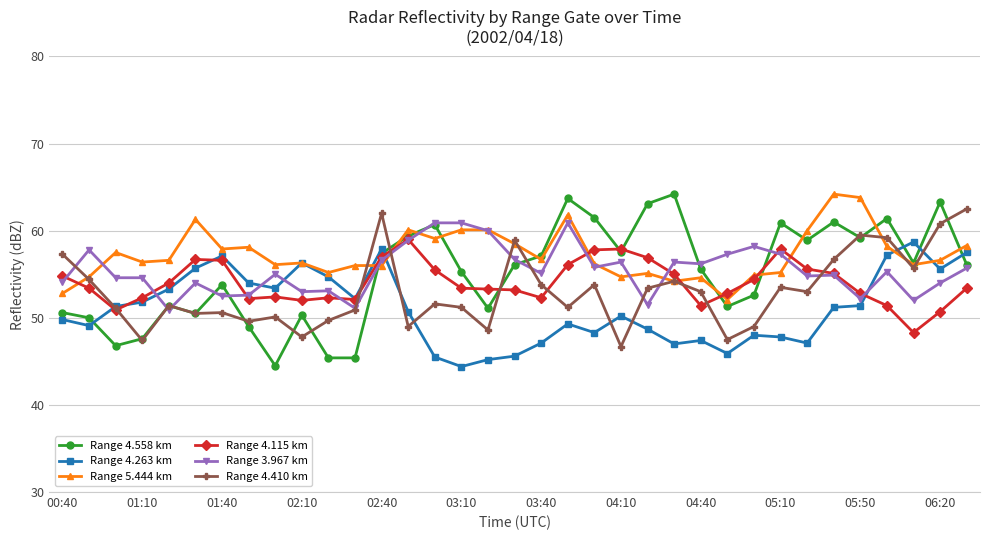

What is the minimum value shown in the chart?

44.4